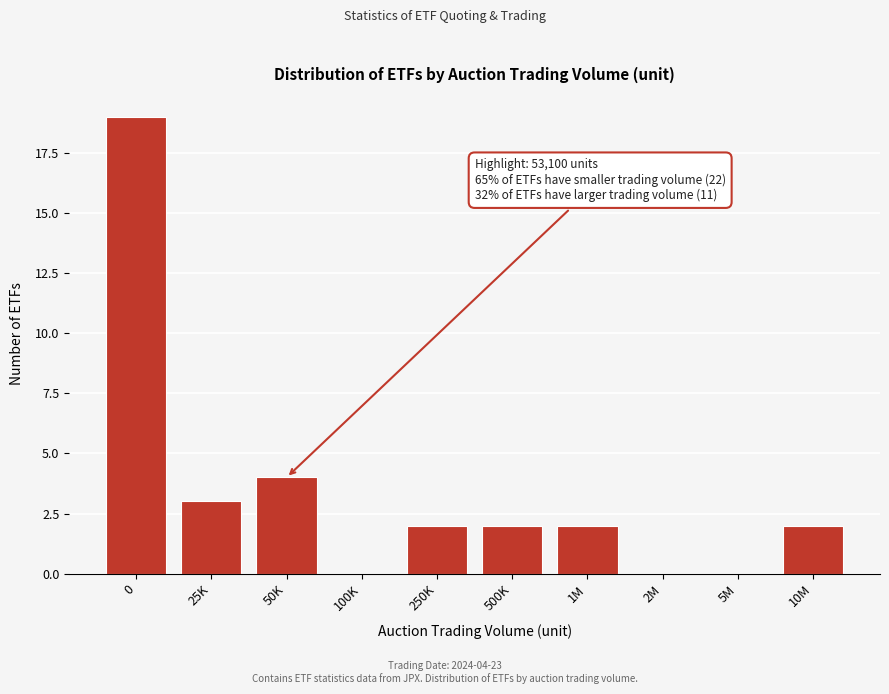

Reading right to left, extract all data points from this chart.

10M=2	5M=0	2M=0	1M=2	500K=2	250K=2	100K=0	50K=4	25K=3	0=19